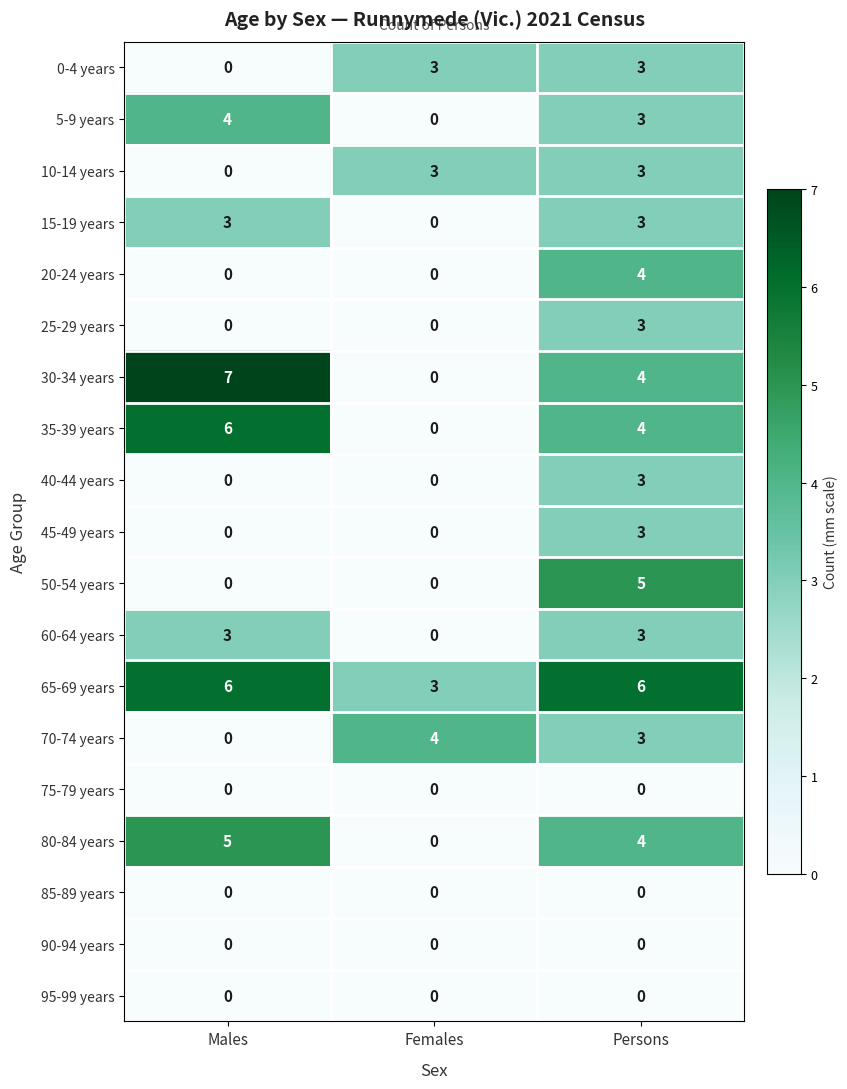

Which series changed the most between Males and Females?

30-34 years